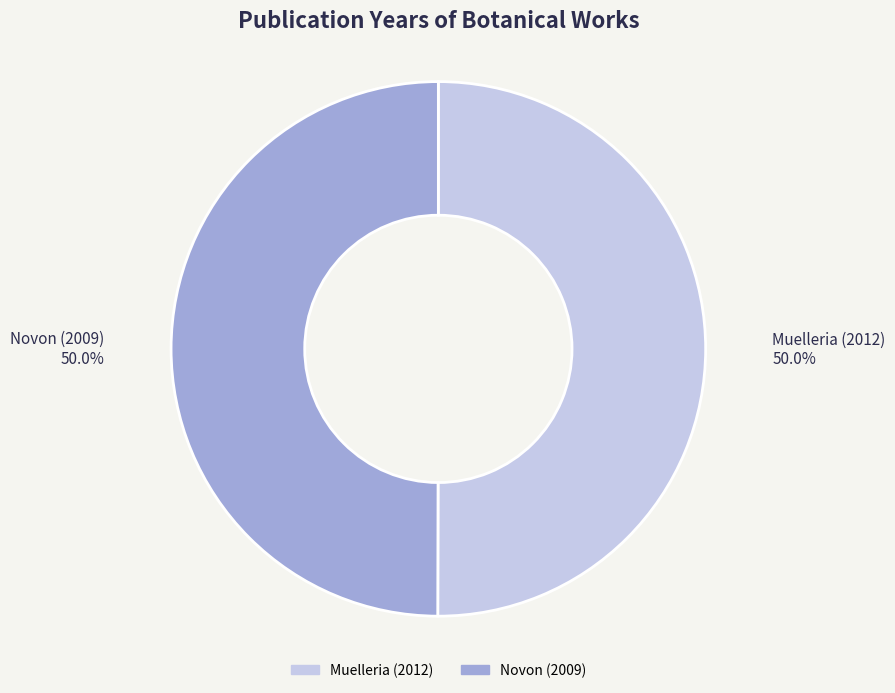

How many slices are in this pie chart?

2